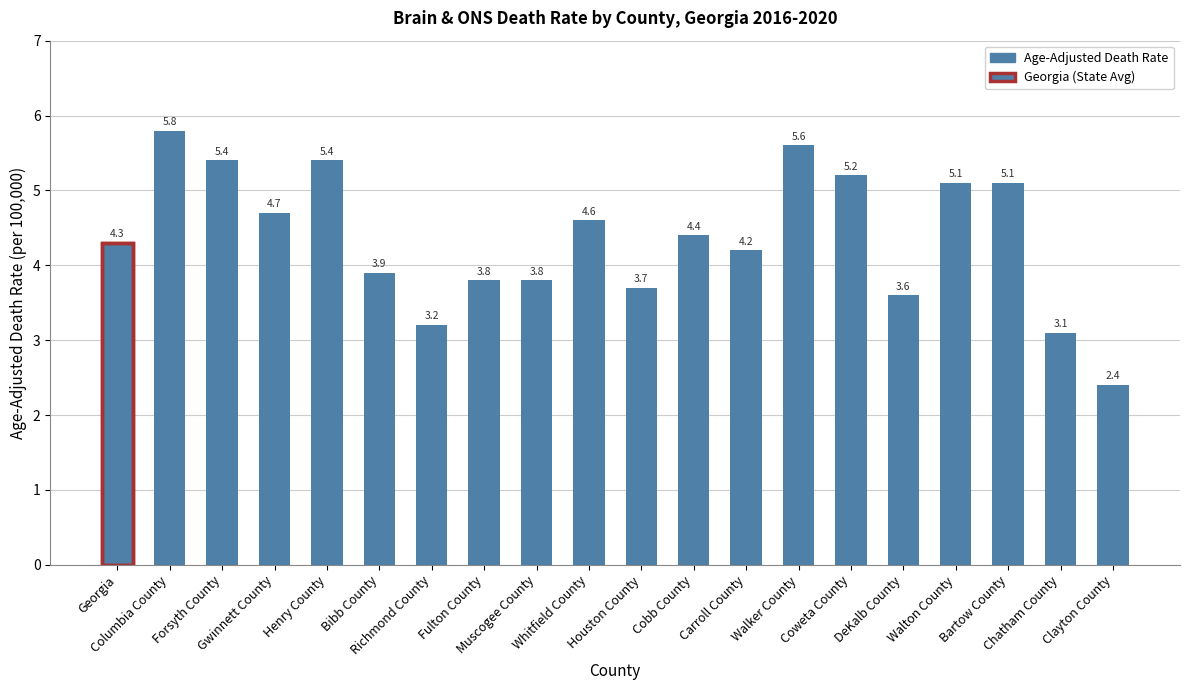

What is the value of the 3rd bar from the left?

5.4